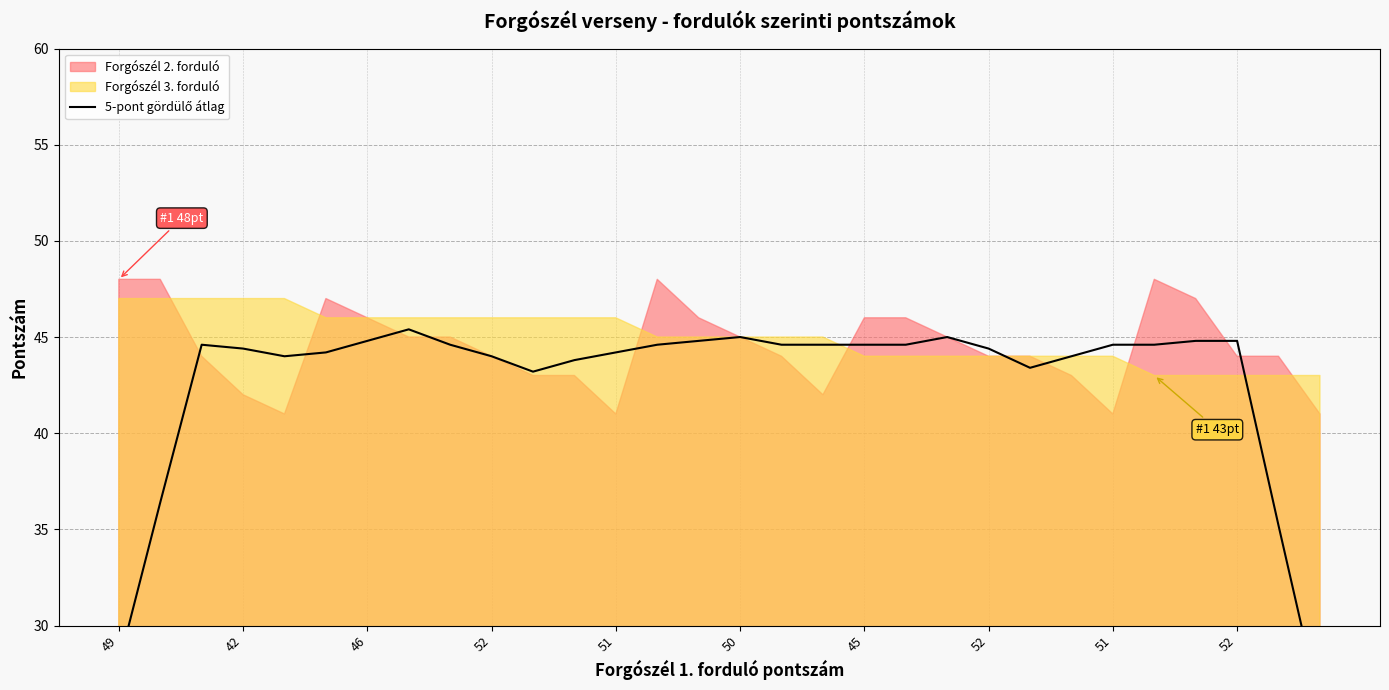

How many interior local peaks (higher than both neighbors) does the data have?

5